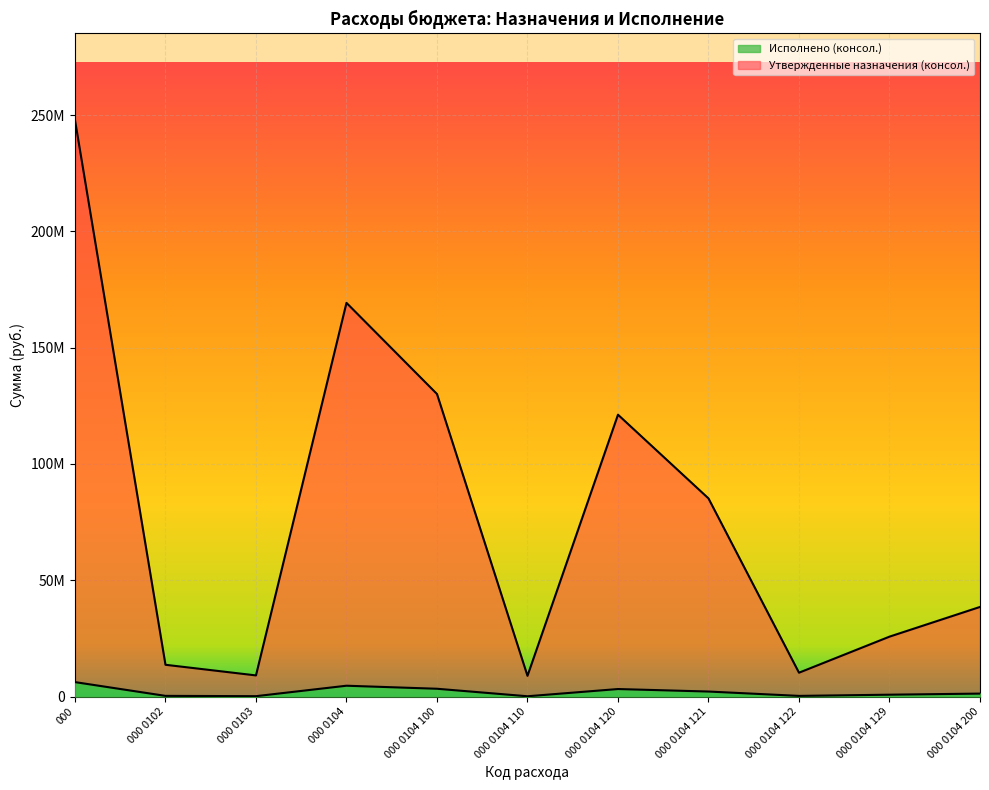

At which label does Утвержденные назначения (нетто) first exceed 1267064?

000